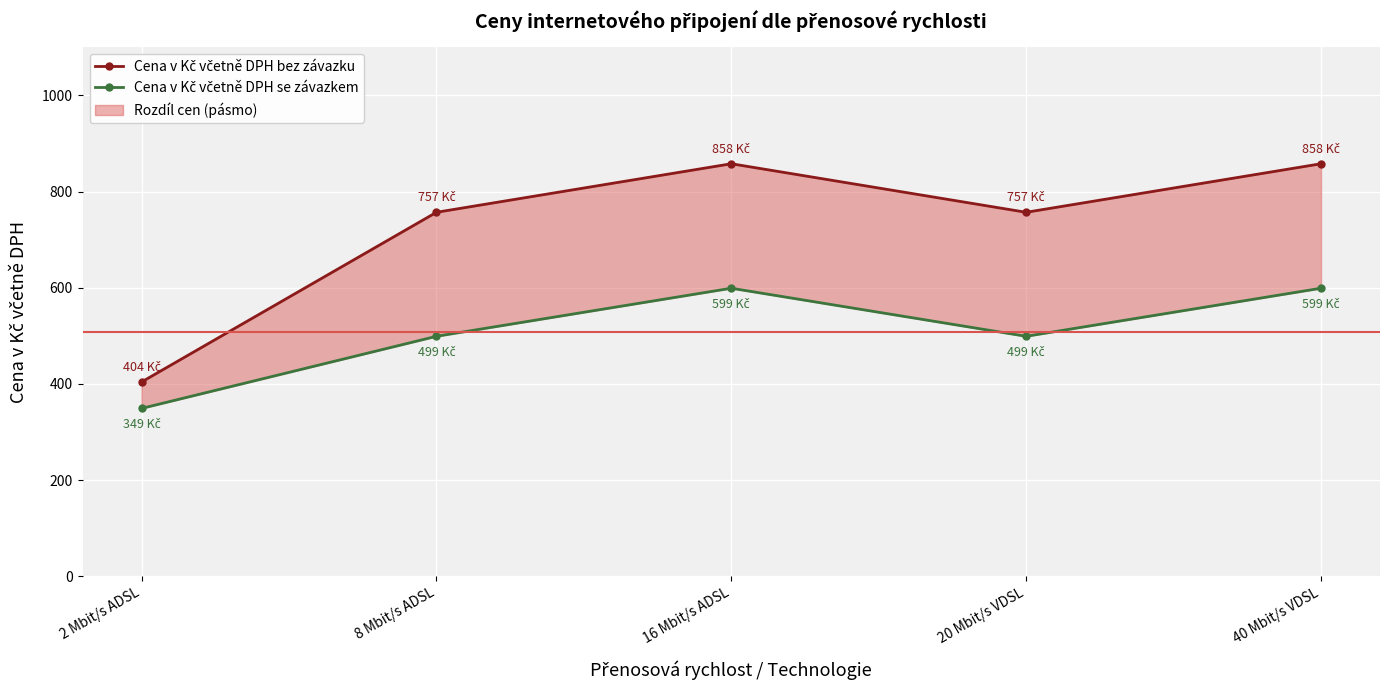

What is the difference between the maximum and second lowest values in the Cena v Kč včetně DPH bez závazku series?

101